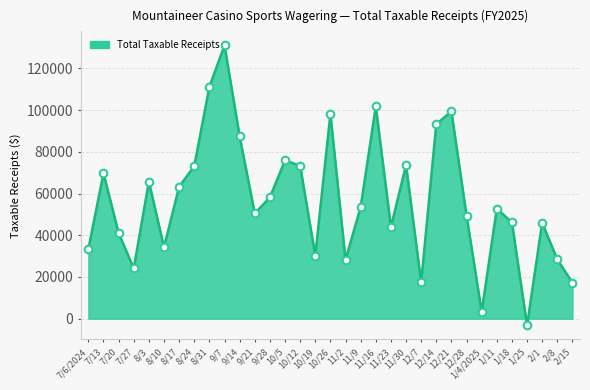

Between 8/10 and 1/4/2025, which is larger?

8/10